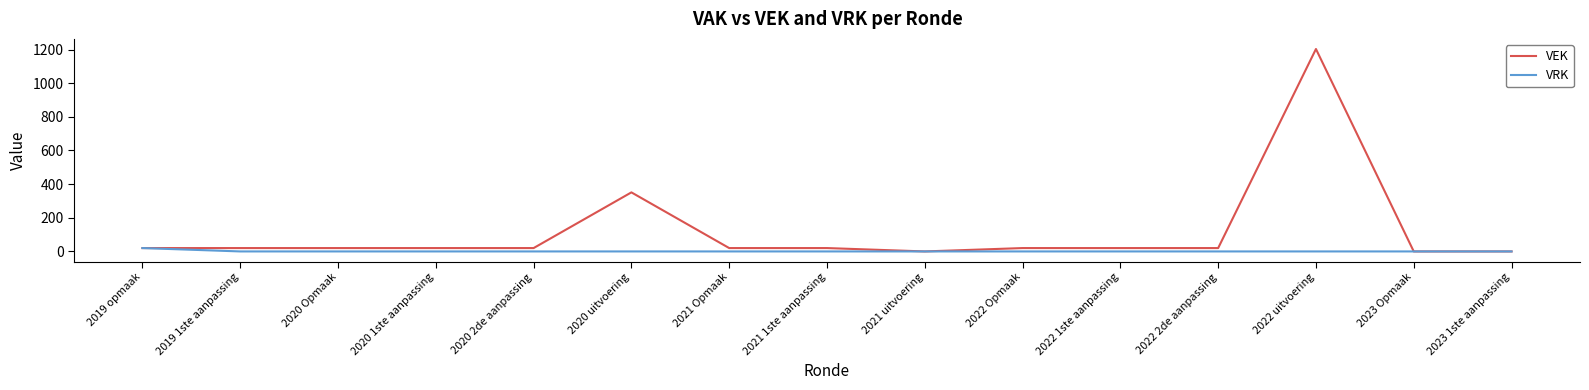

Which series has the widest spread of values?

VEK